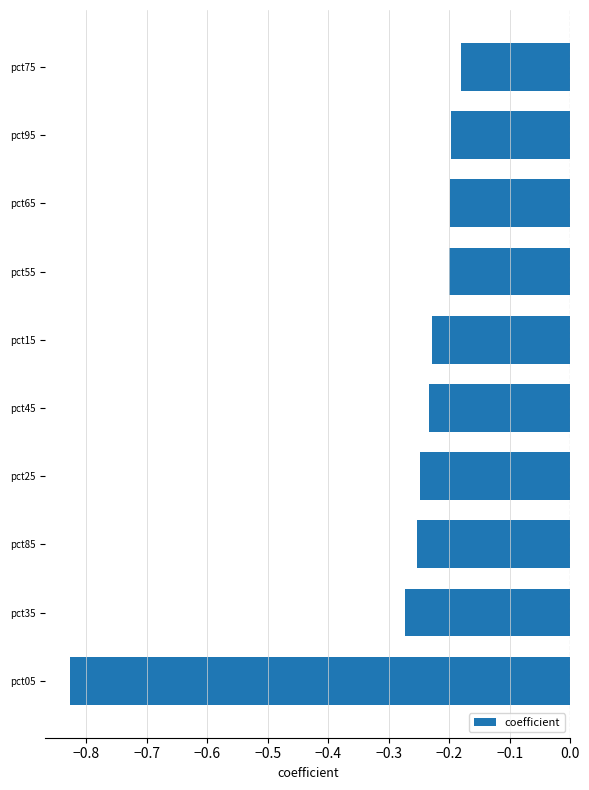

What is the difference between the maximum and minimum values?

0.6